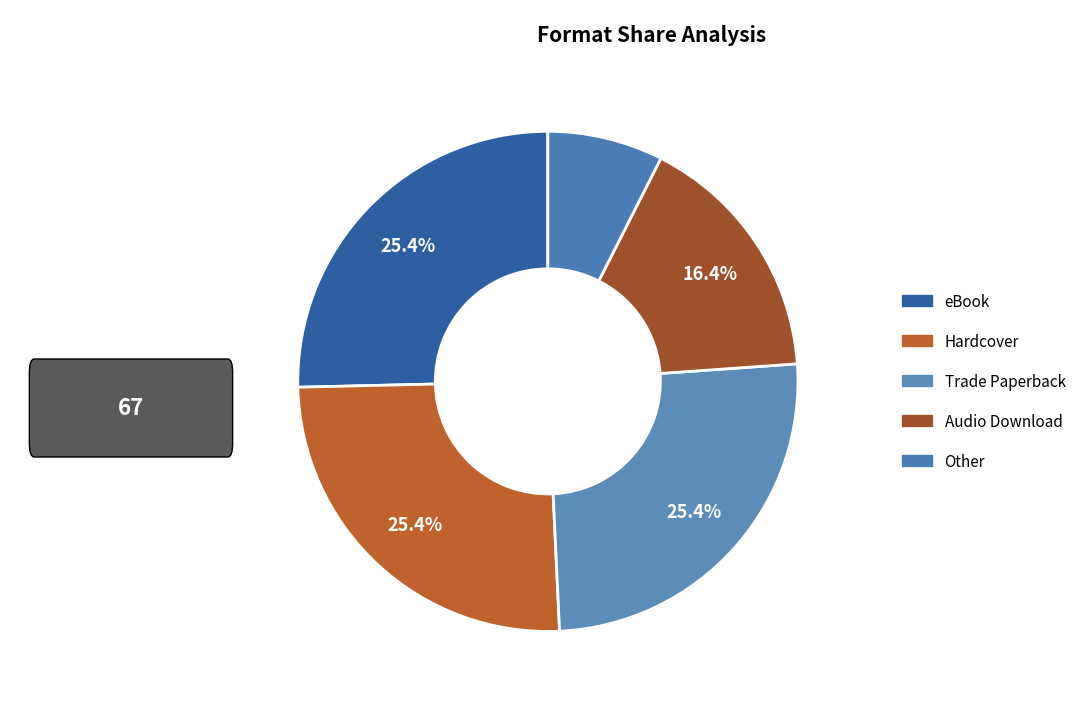

Rank the categories by value from lowest to highest.

Other, Audio Download, eBook, Hardcover, Trade Paperback